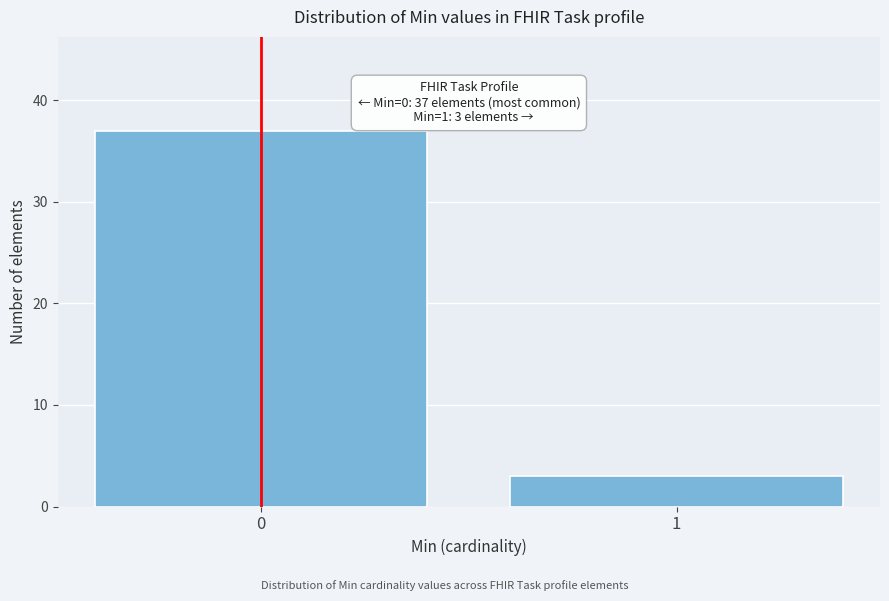

Reading left to right, transcribe all the data shown in this chart.

37	3